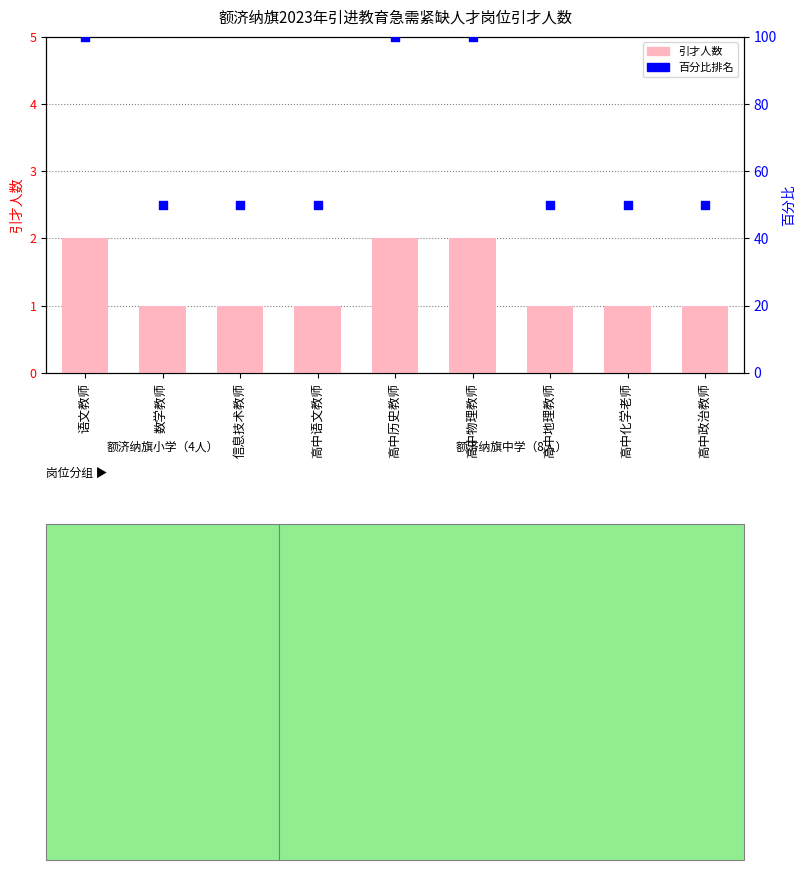

What are all the series names shown in the legend?

引才人数, 百分比排名